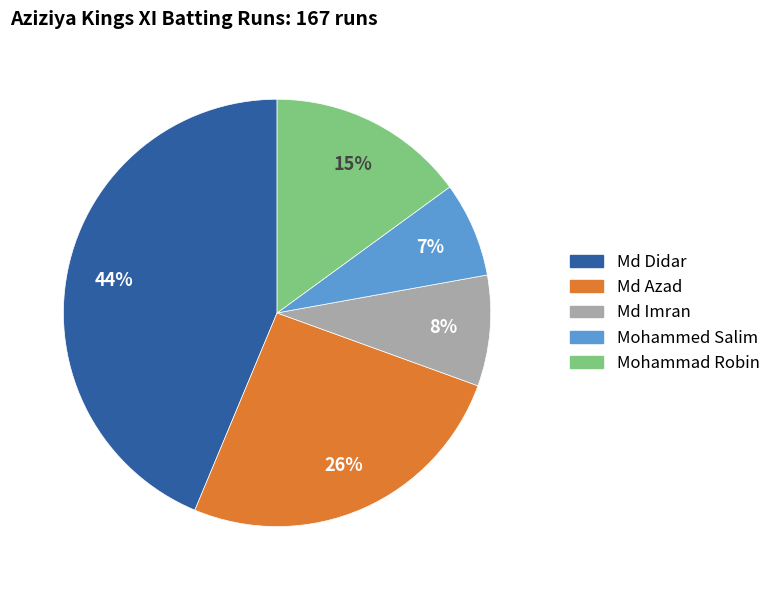

Which slice is the smallest?

Mohammed Salim